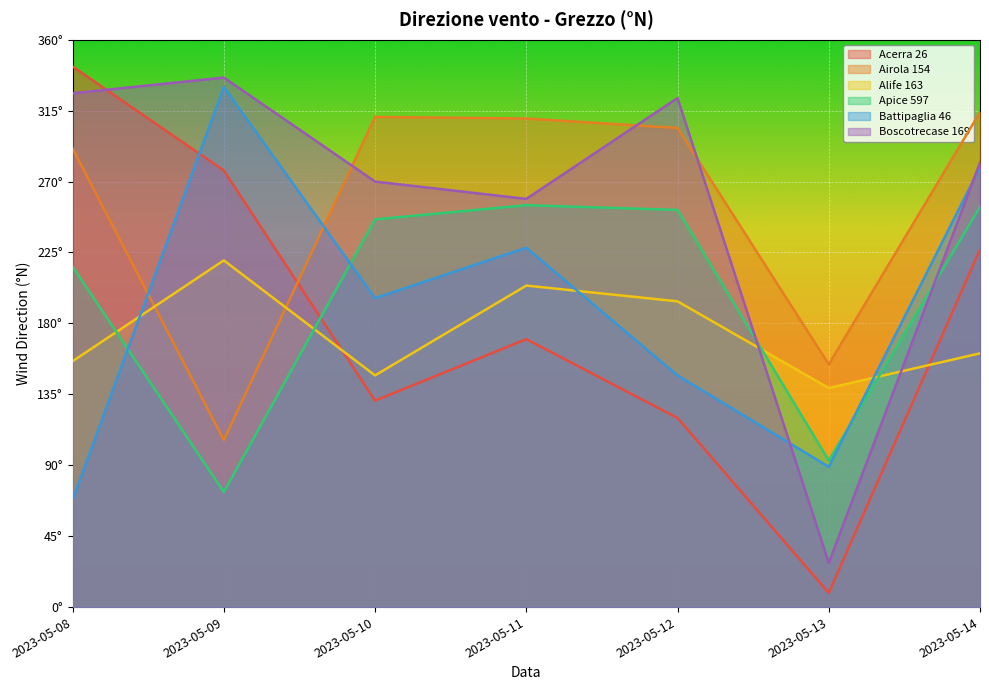

Between which two adjacent categories do Alife 163 and Apice 597 first intersect?

2023-05-08 and 2023-05-09